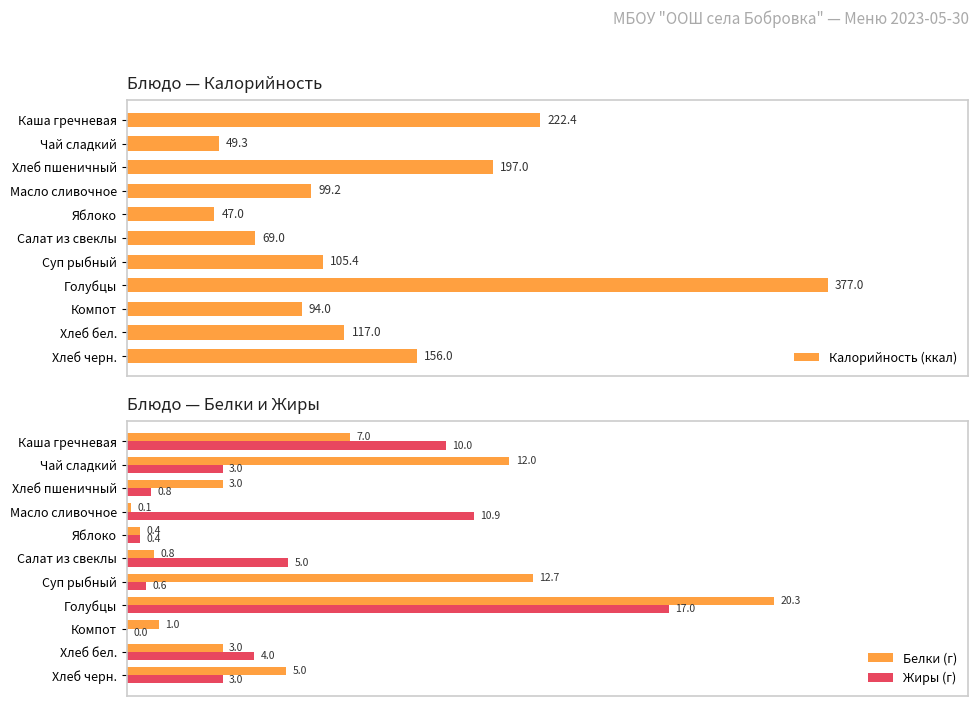

List the series in order of their peak value, highest first.

Калорийность (ккал), Белки (г), Жиры (г)